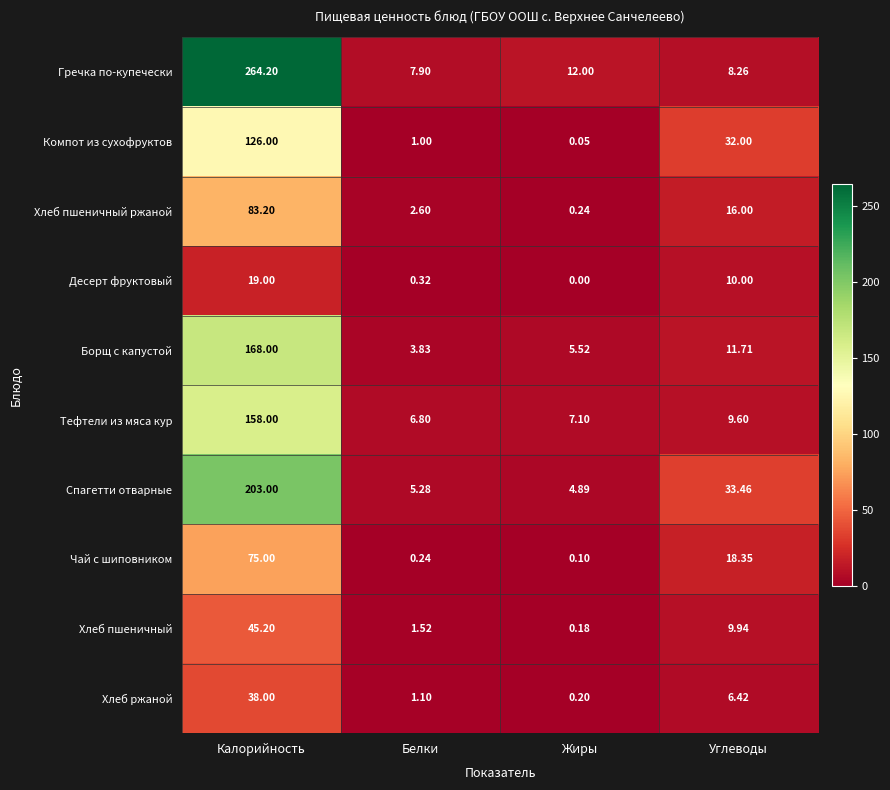

What is the spread (max minus min) of values at Жиры?

12.0